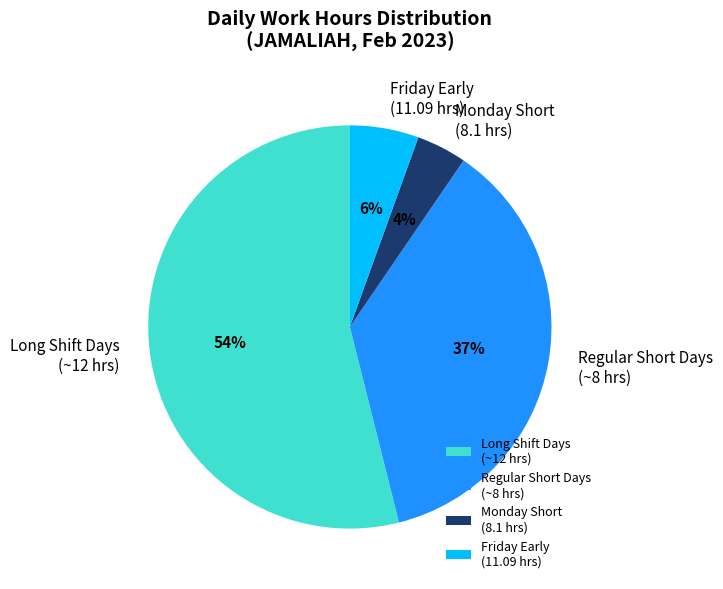

Is there a majority slice in this chart?

Yes